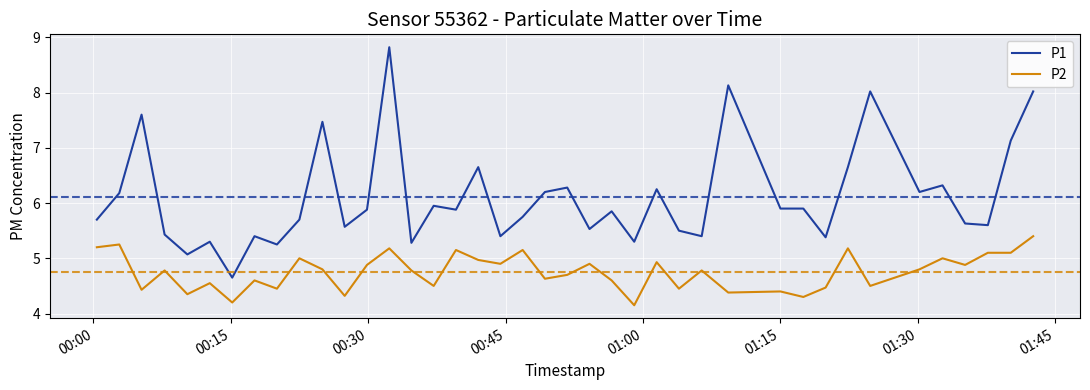

True or false: P2 and P1 intersect in this chart.

False